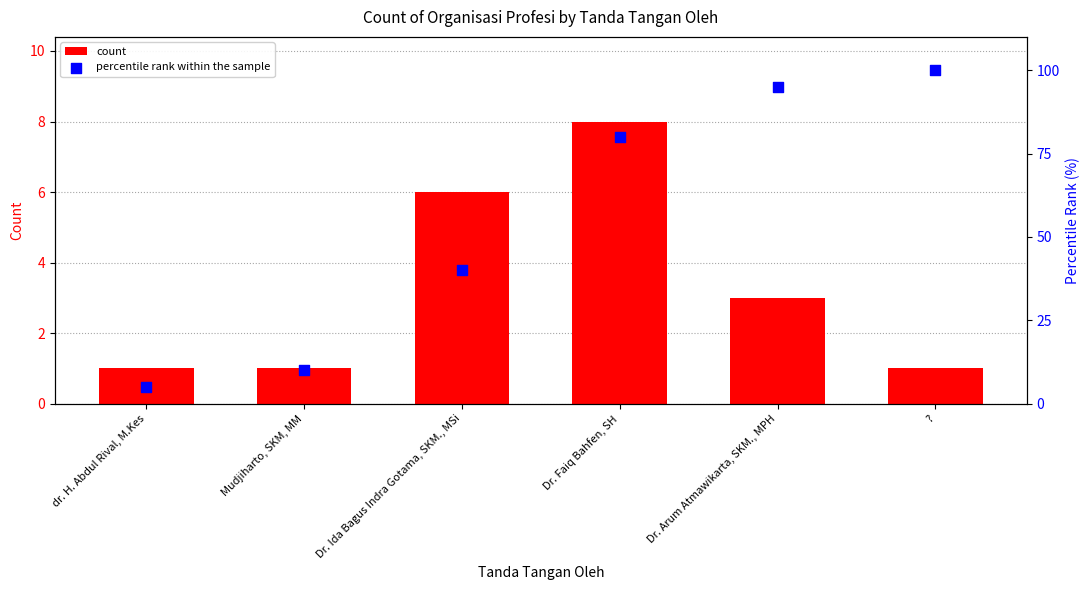

At how many categories does at least one series exceed 92?

2